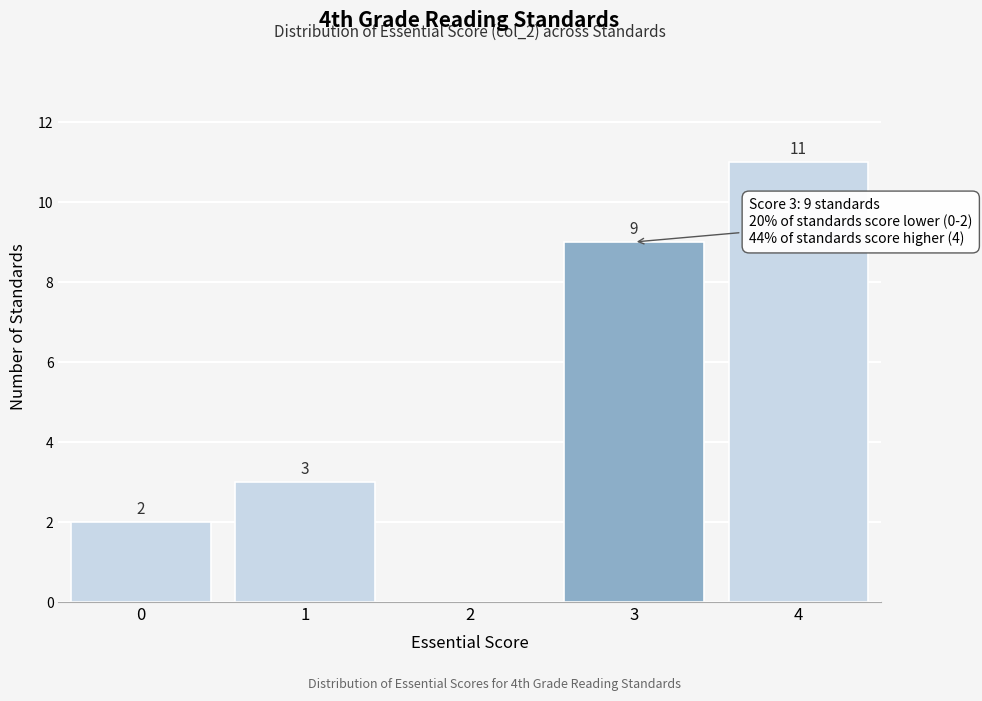

Reading left to right, extract all data points from this chart.

0=2	1=3	2=0	3=9	4=11